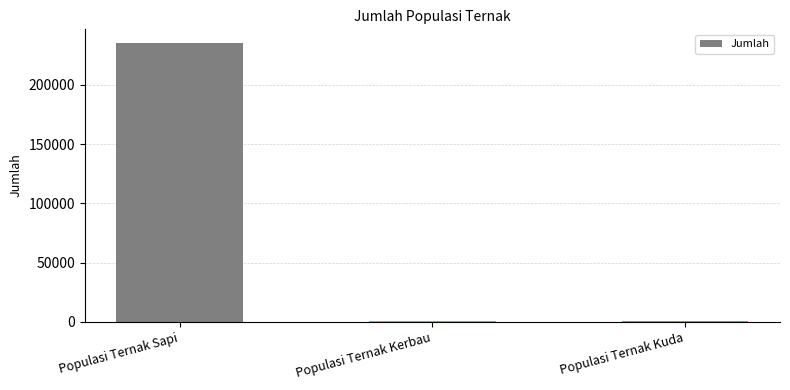

What is the sum of the values at Populasi Ternak Kuda and Populasi Ternak Kerbau?

1508